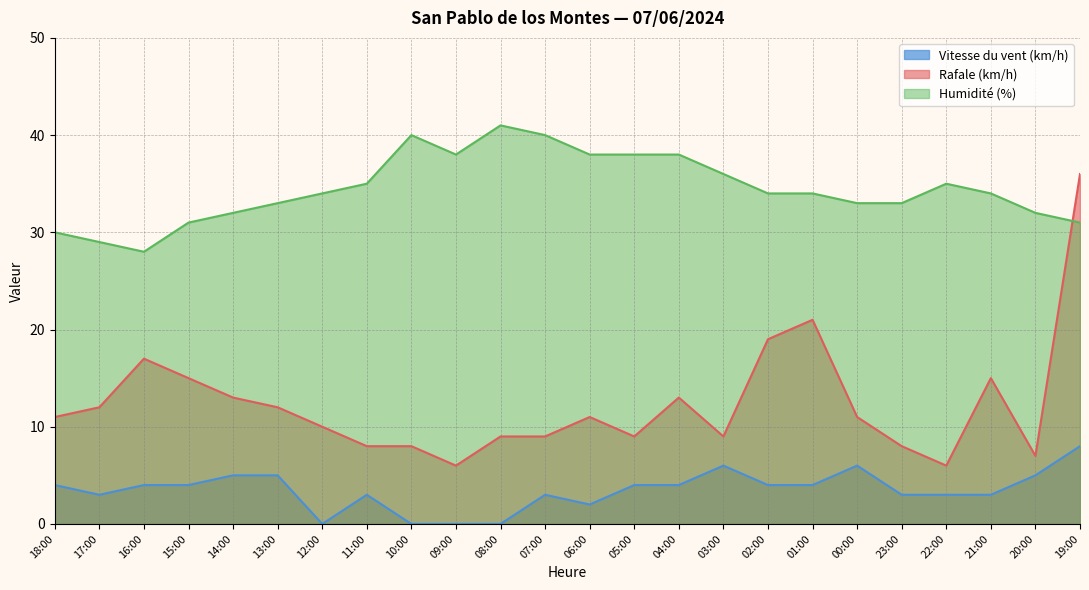

What is the difference between the maximum and minimum values in the Vitesse du vent (km/h) series?

8